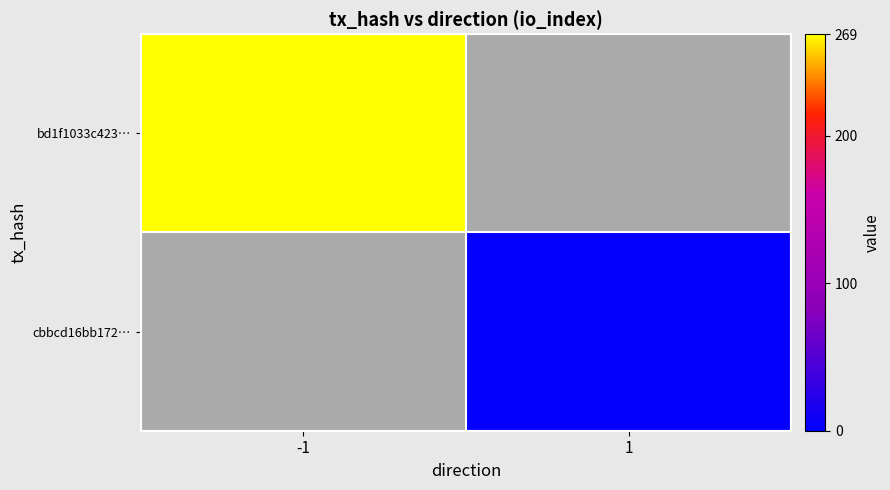

Which series has the largest total across all categories?

bd1f1033c423…